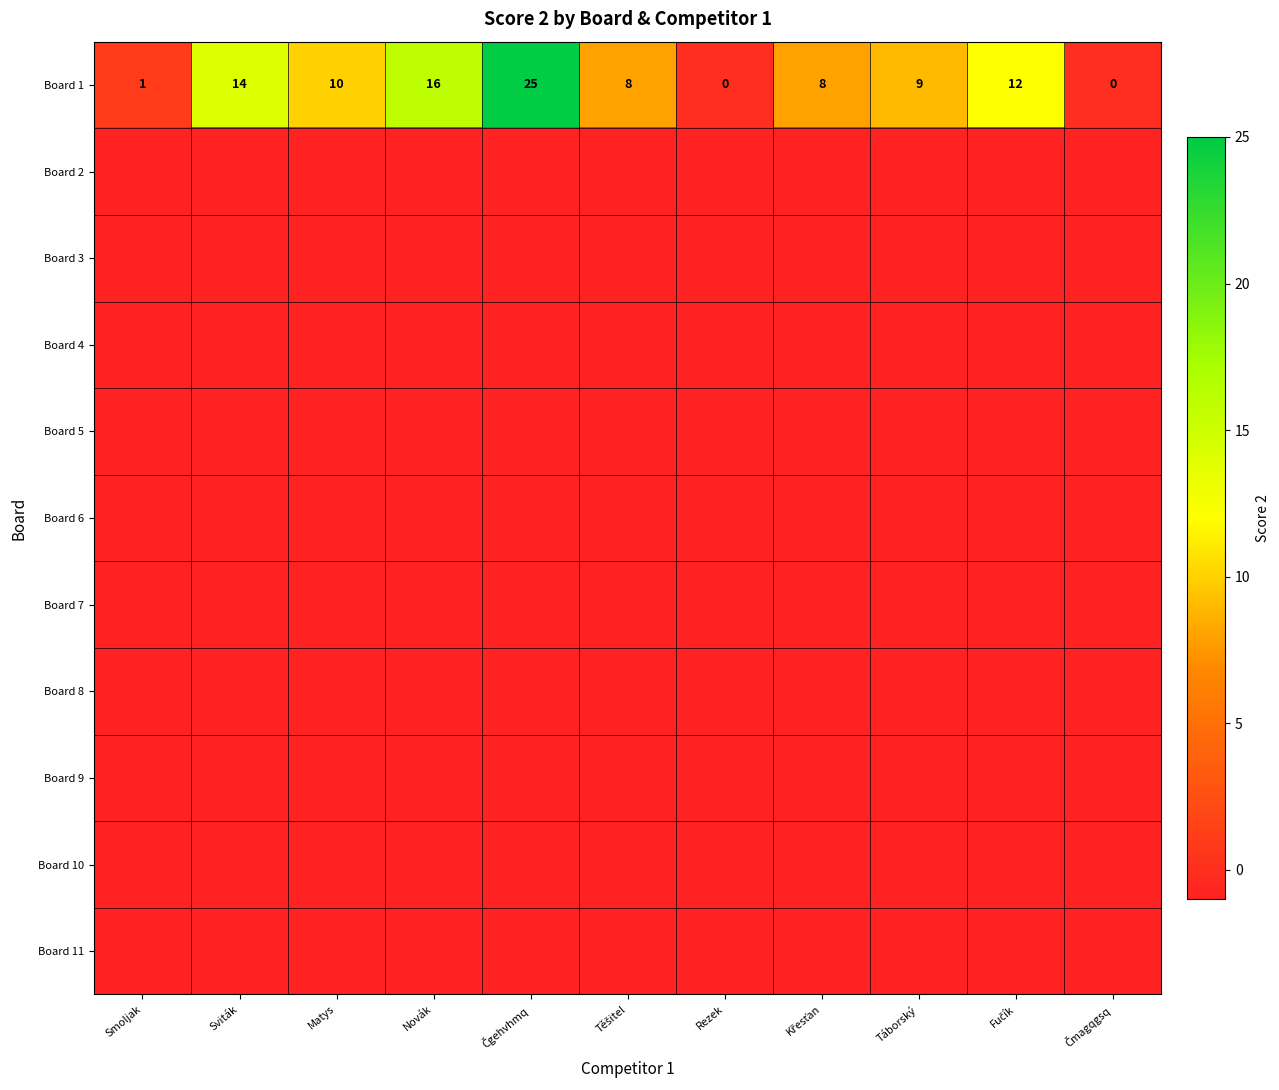

What is the highest value of the Board 1 series?

25